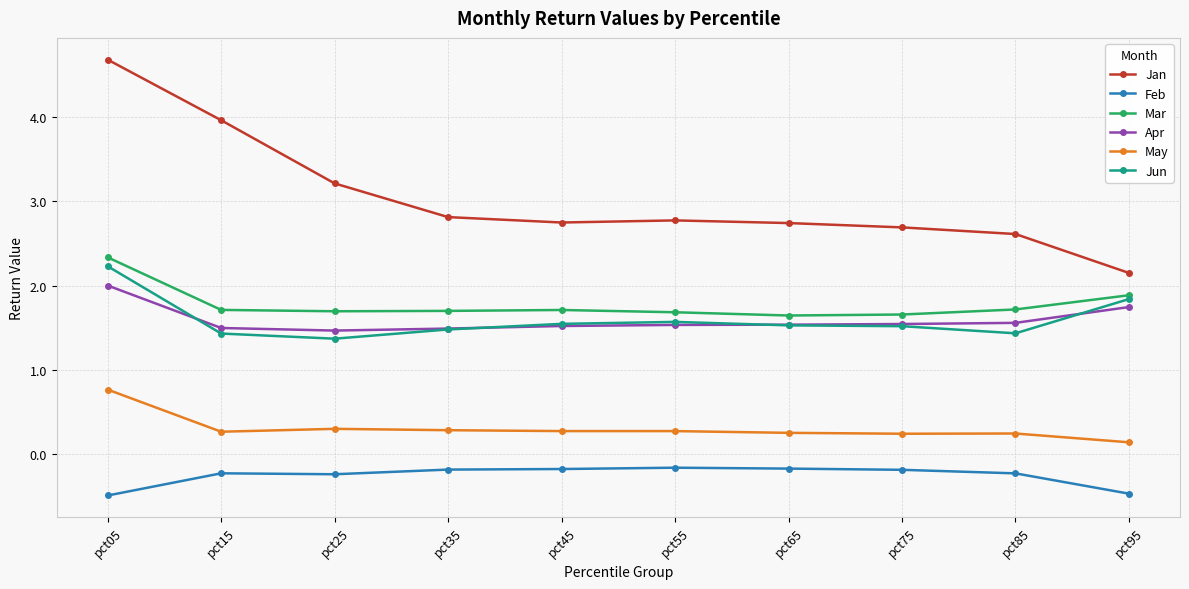

Between pct05 and pct45, which series saw the biggest shift?

Jan